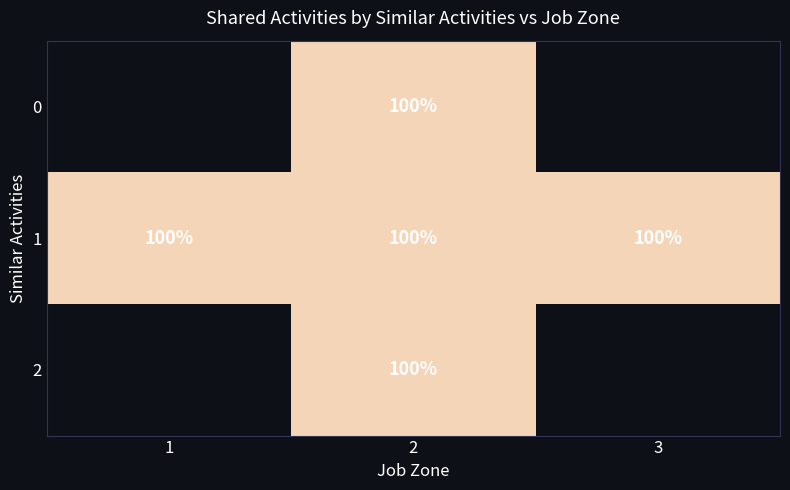

What is the maximum value for 1?

100